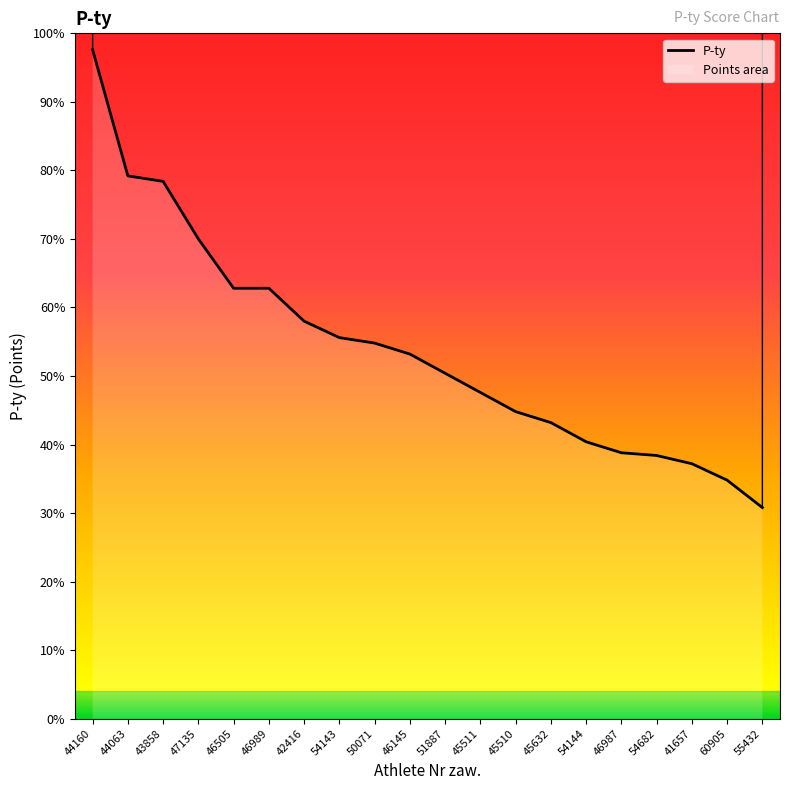

What is the label of the 2nd point from the right?

60905